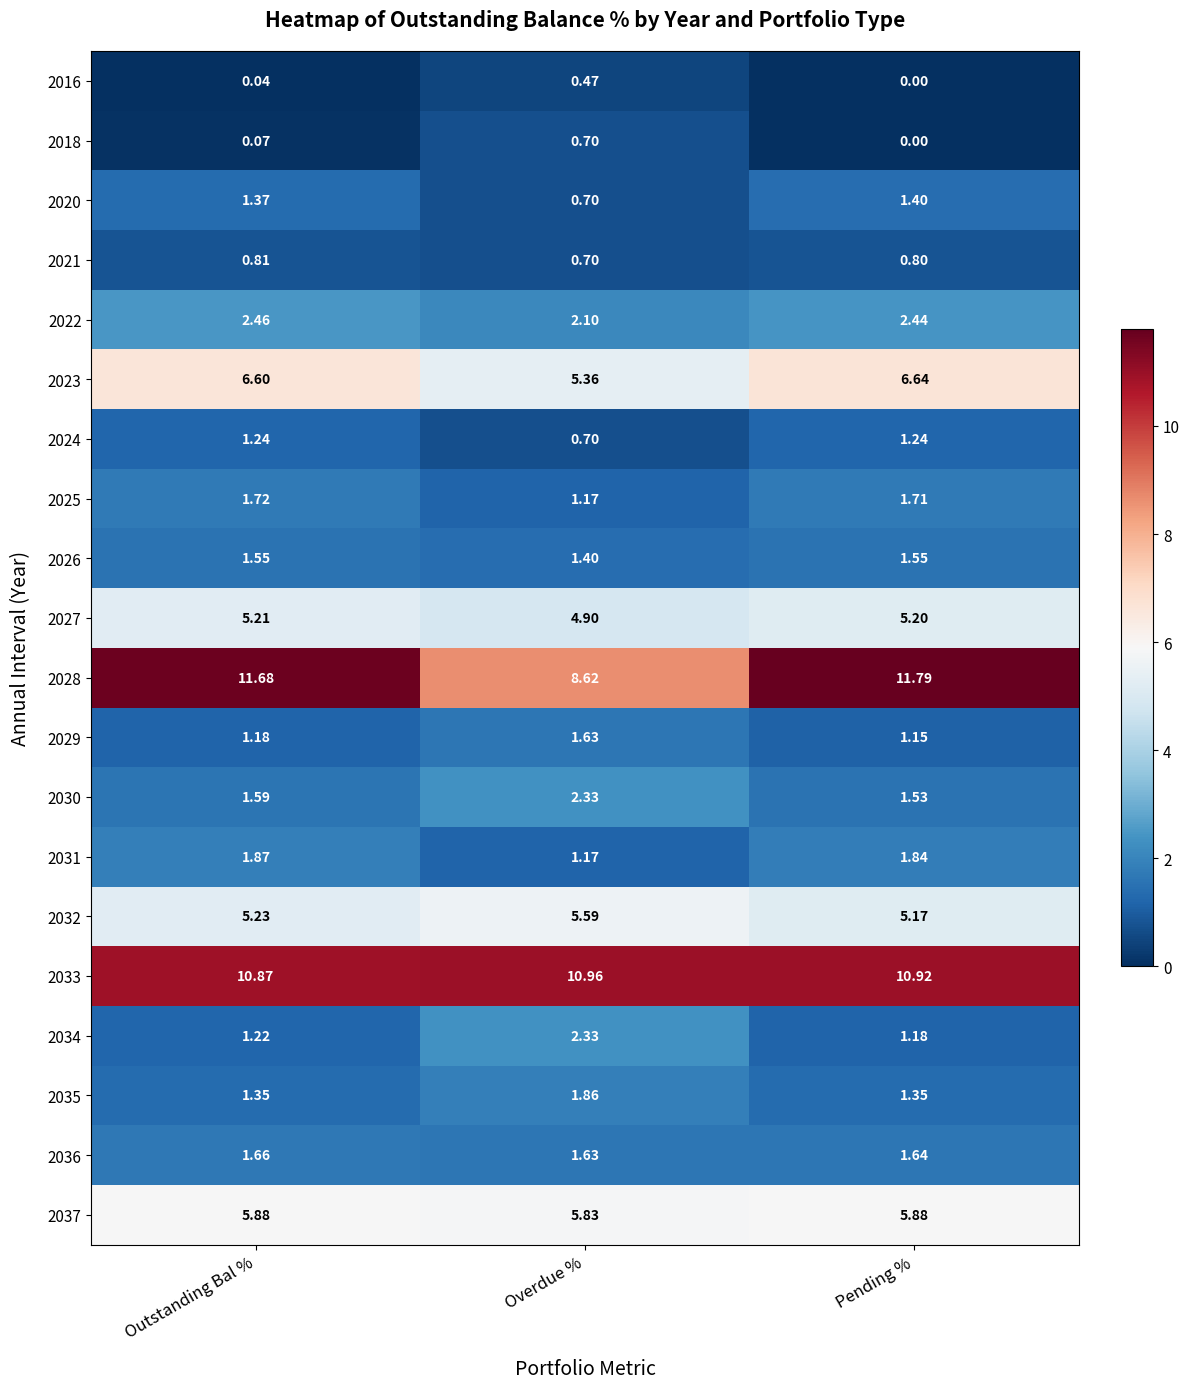

Rank the categories by 2029 value from lowest to highest.

Pending %, Outstanding Bal %, Overdue %